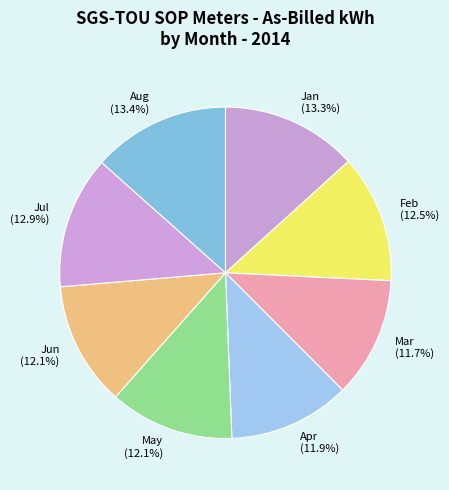

What is the ratio of the value at Aug to the value at May?

1.1